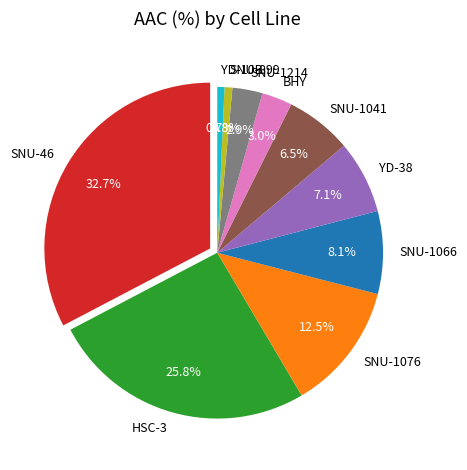

Is there any slice that represents more than half of the pie?

No